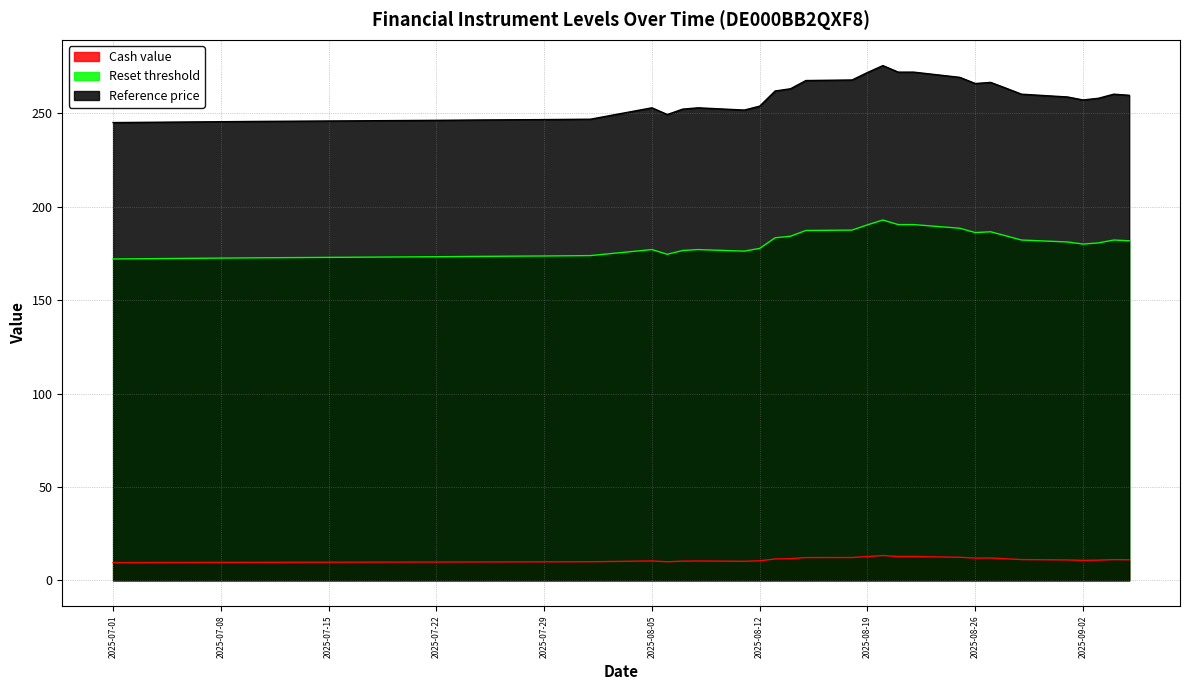

Between 2025-07-14 and 2025-08-25, which is larger?

2025-08-25